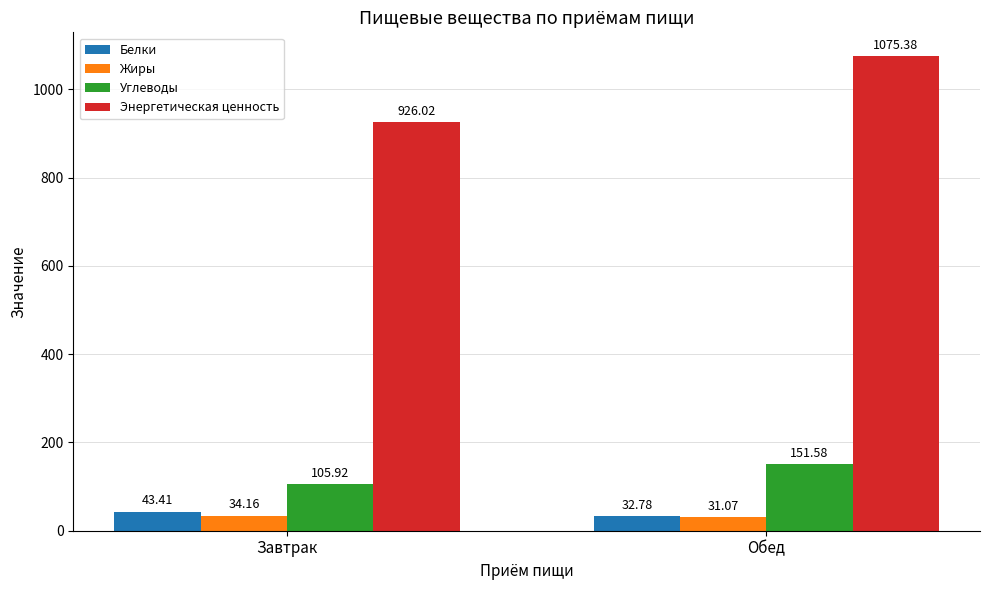

How many series are shown in this chart?

4